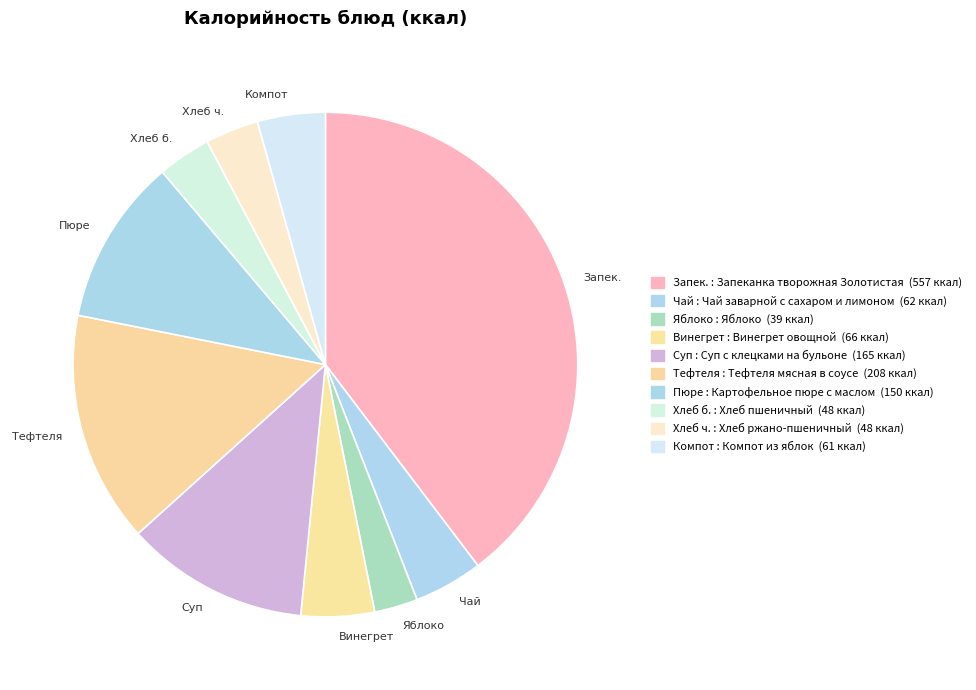

Is there a majority slice in this chart?

No